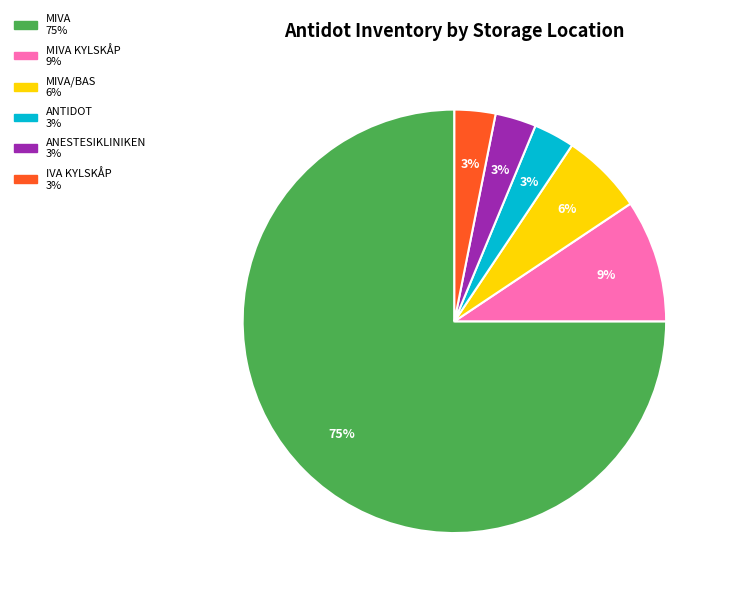

Is there any slice that represents more than half of the pie?

Yes